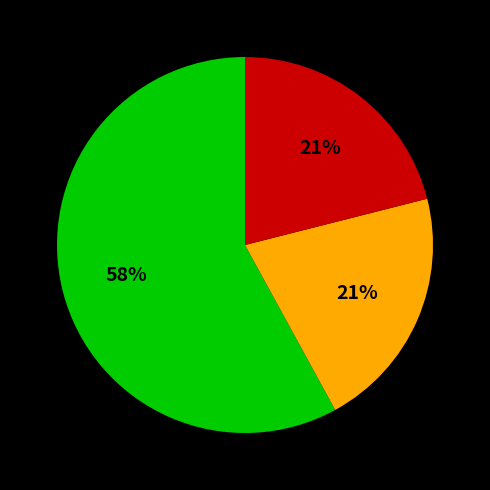

To the nearest percent, what is the average slice percentage?

33%